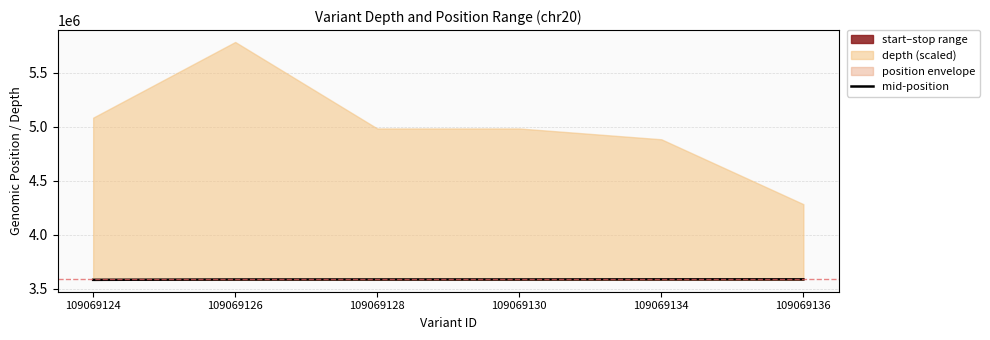

List the labels in order of value, smallest first.

109069124, 109069126, 109069128, 109069130, 109069134, 109069136